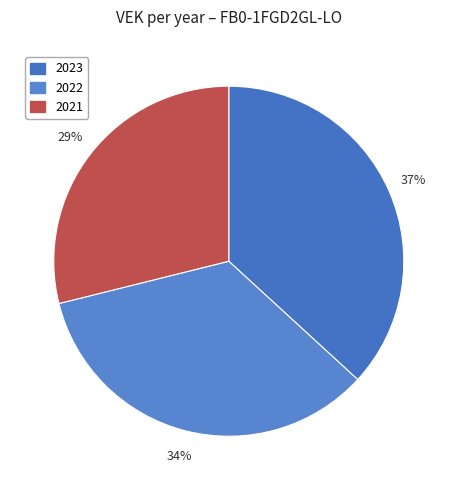

How many slices are in this pie chart?

3